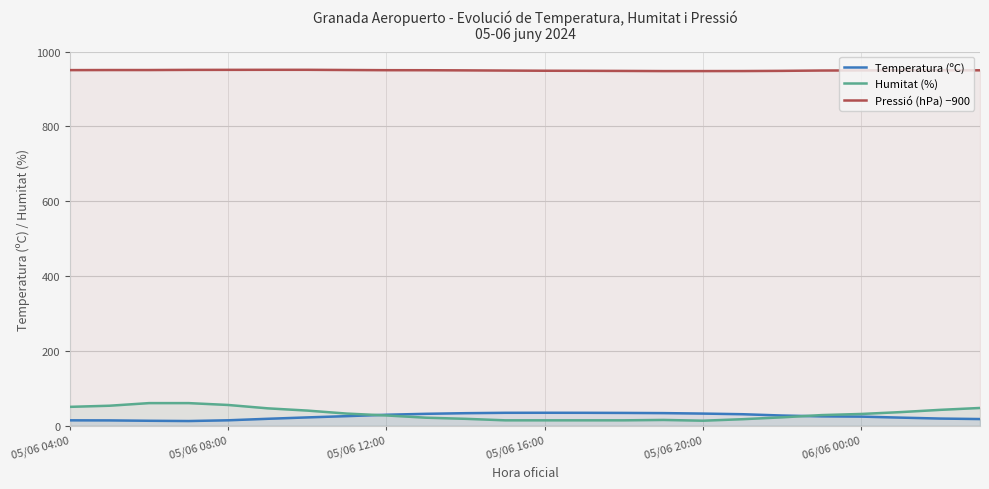

Count the number of data series in this chart.

3